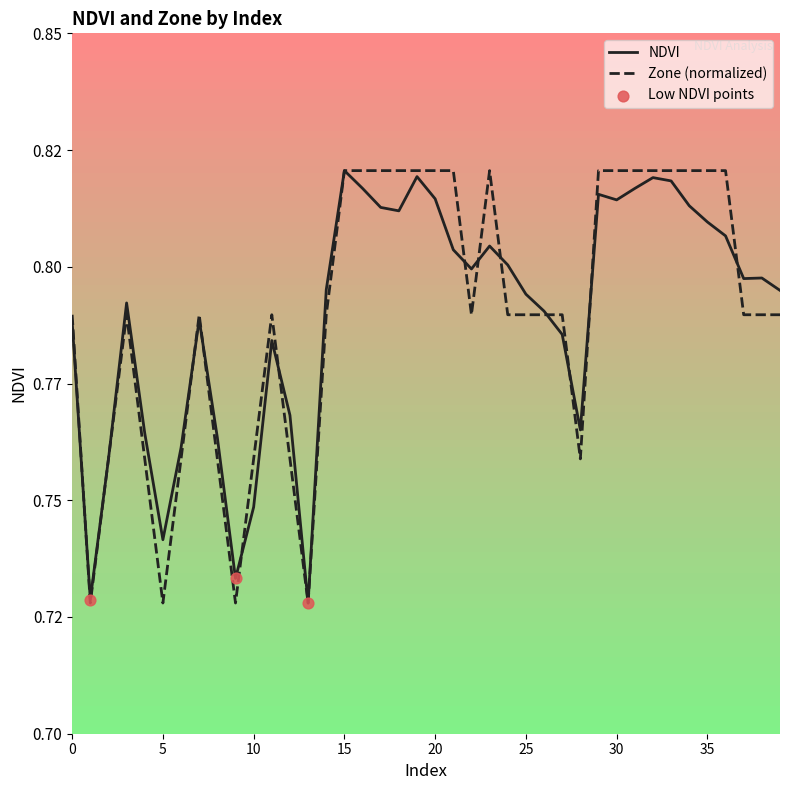

Which series has the largest total across all categories?

Zone